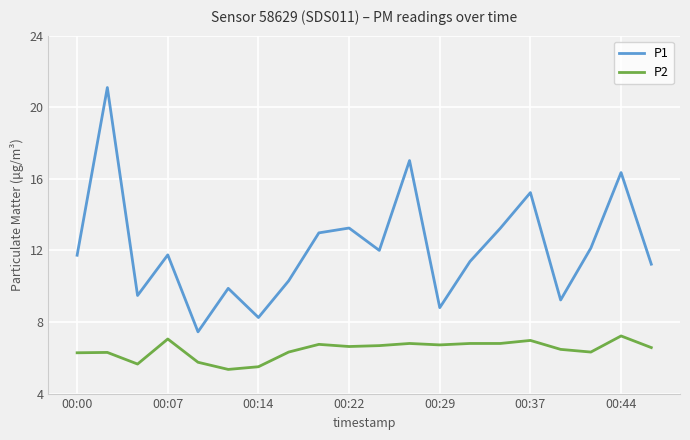

Which series has the widest spread of values?

P1